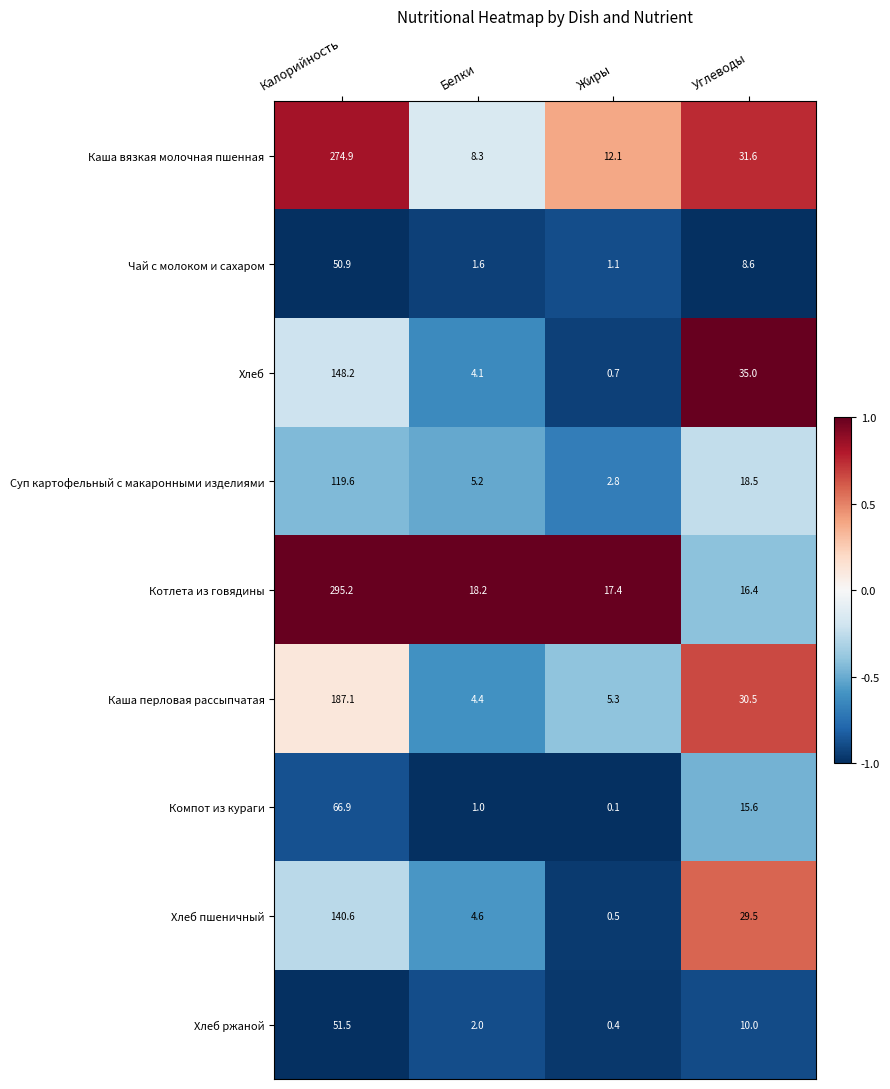

What is the difference between the second highest and minimum values in the Компот из кураги series?

15.5